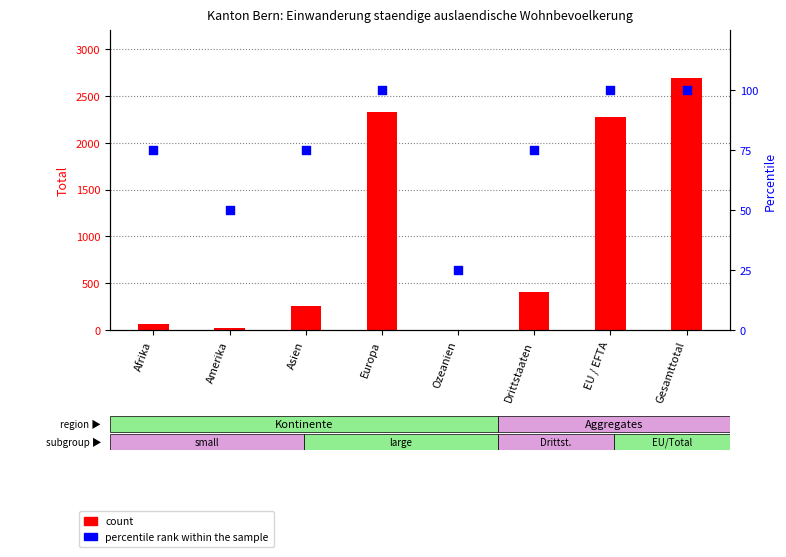

At which category is the sum across all series the highest?

Gesamttotal